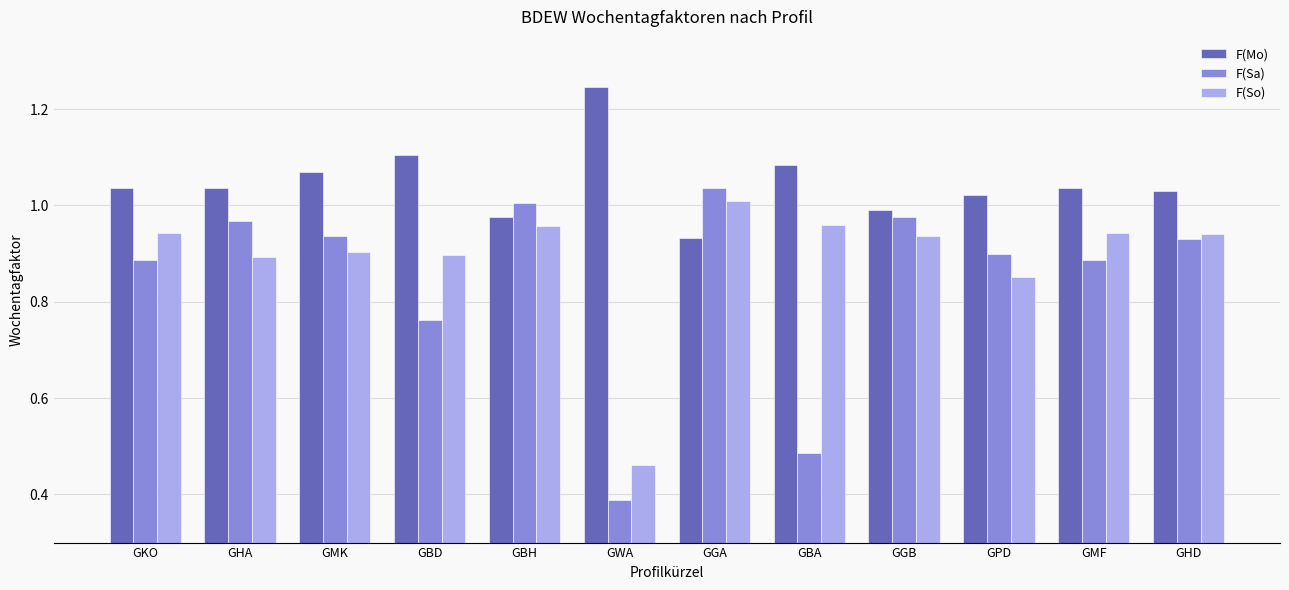

Which series has the widest spread of values?

F(Sa)